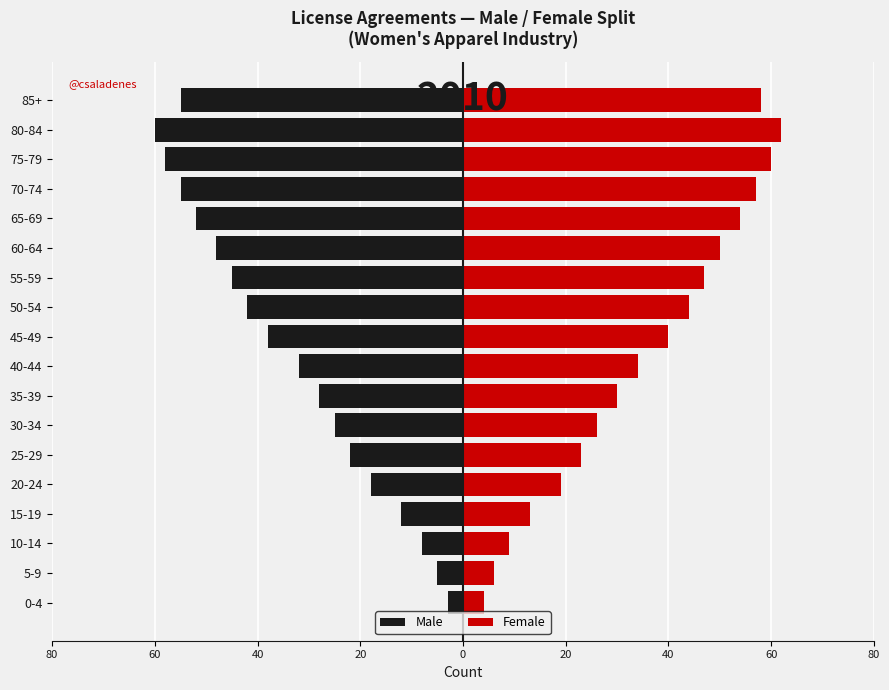

Which series has the largest total across all categories?

Female